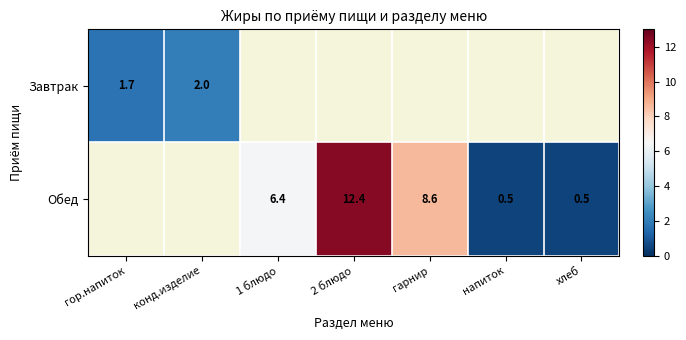

At which category does the chart reach its minimum across all series?

напиток